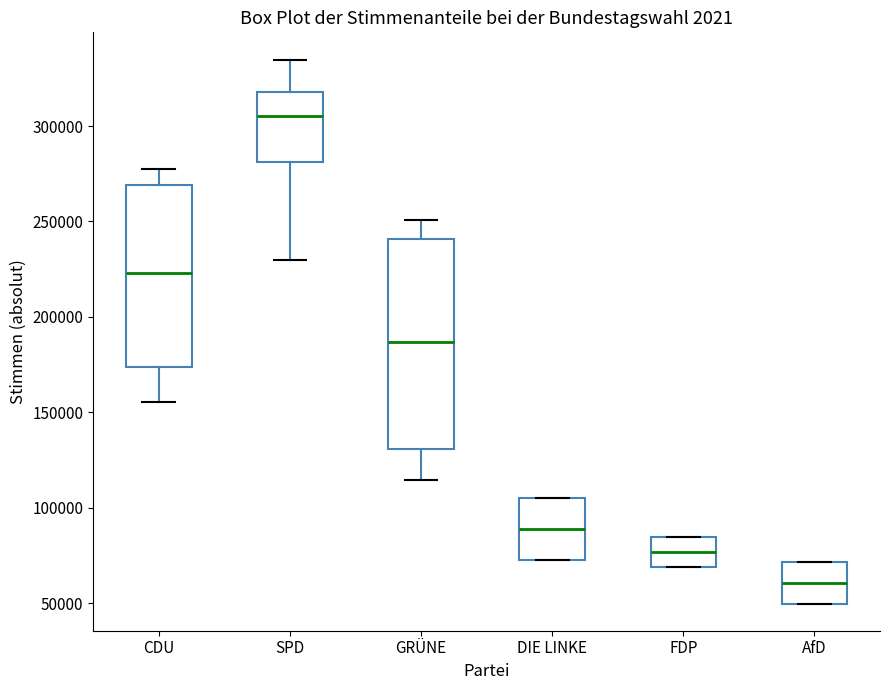

Which box is the tallest, from its lower edge to its upper edge?

GRÜNE